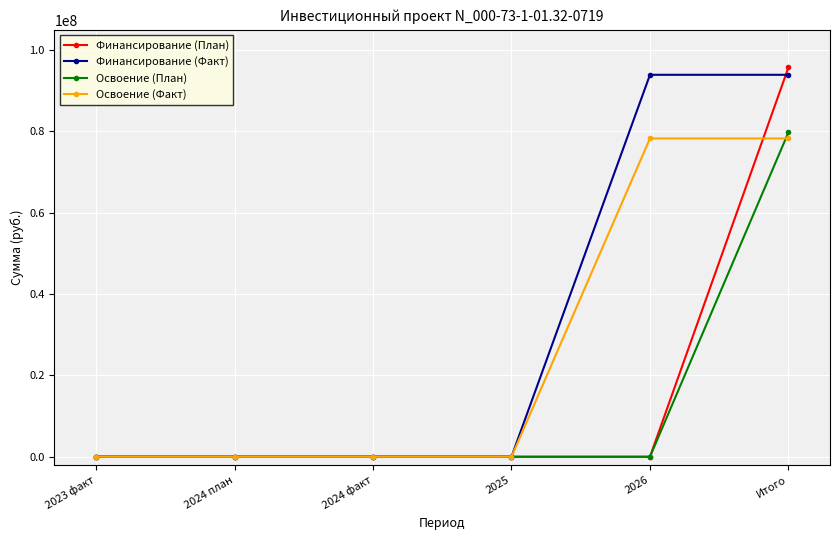

What is the spread (max minus min) of values at Итого?

17477079